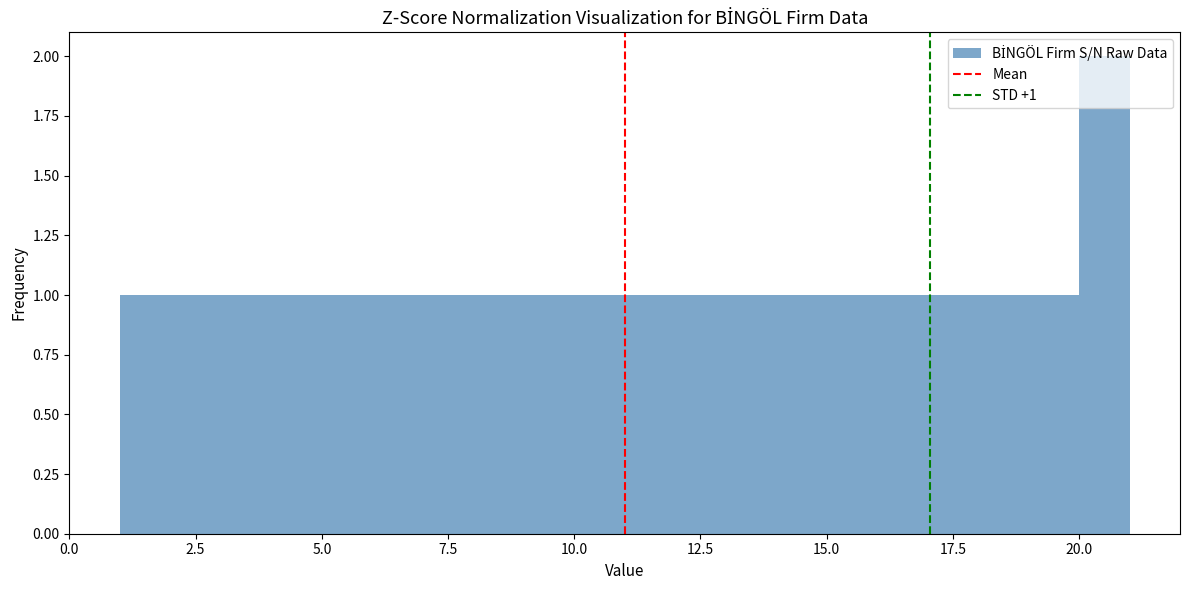

Around what value on the x-axis is the tallest bar? Give the approximate position of its centre, as read against the axis.

20.5